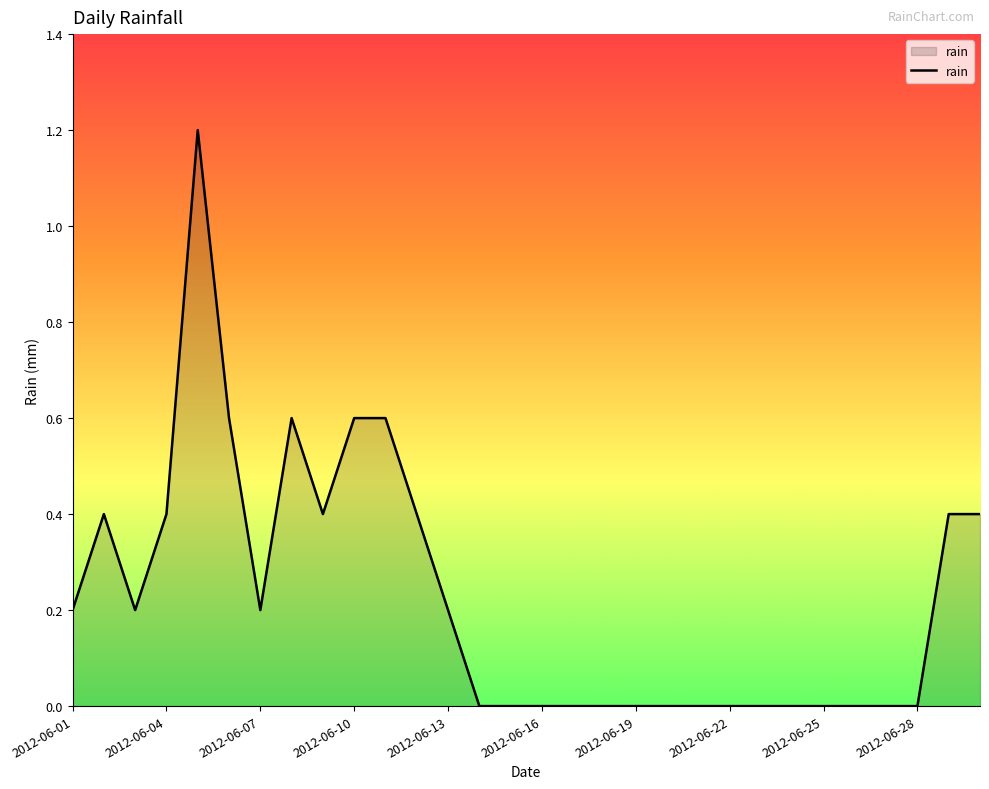

What is the greatest value displayed?

1.2